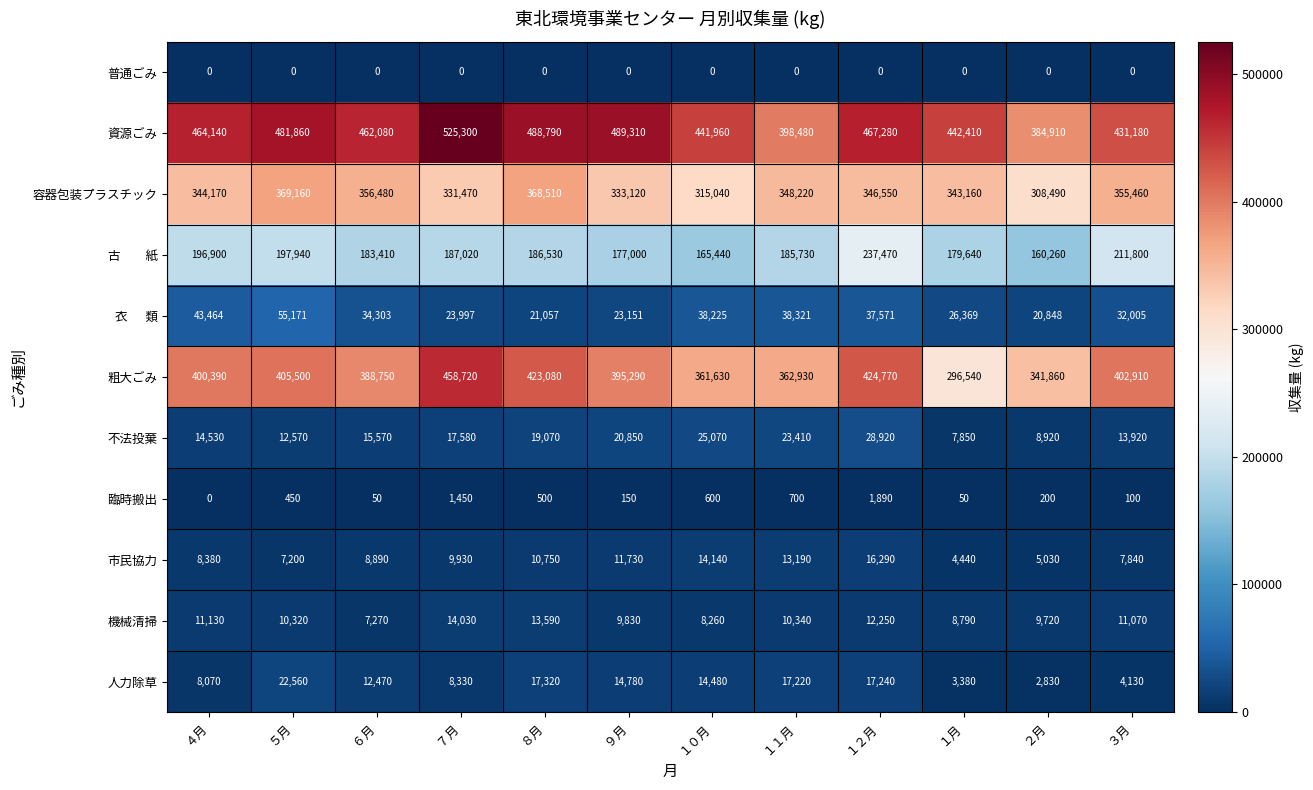

At which category is the sum across all series the highest?

１２月